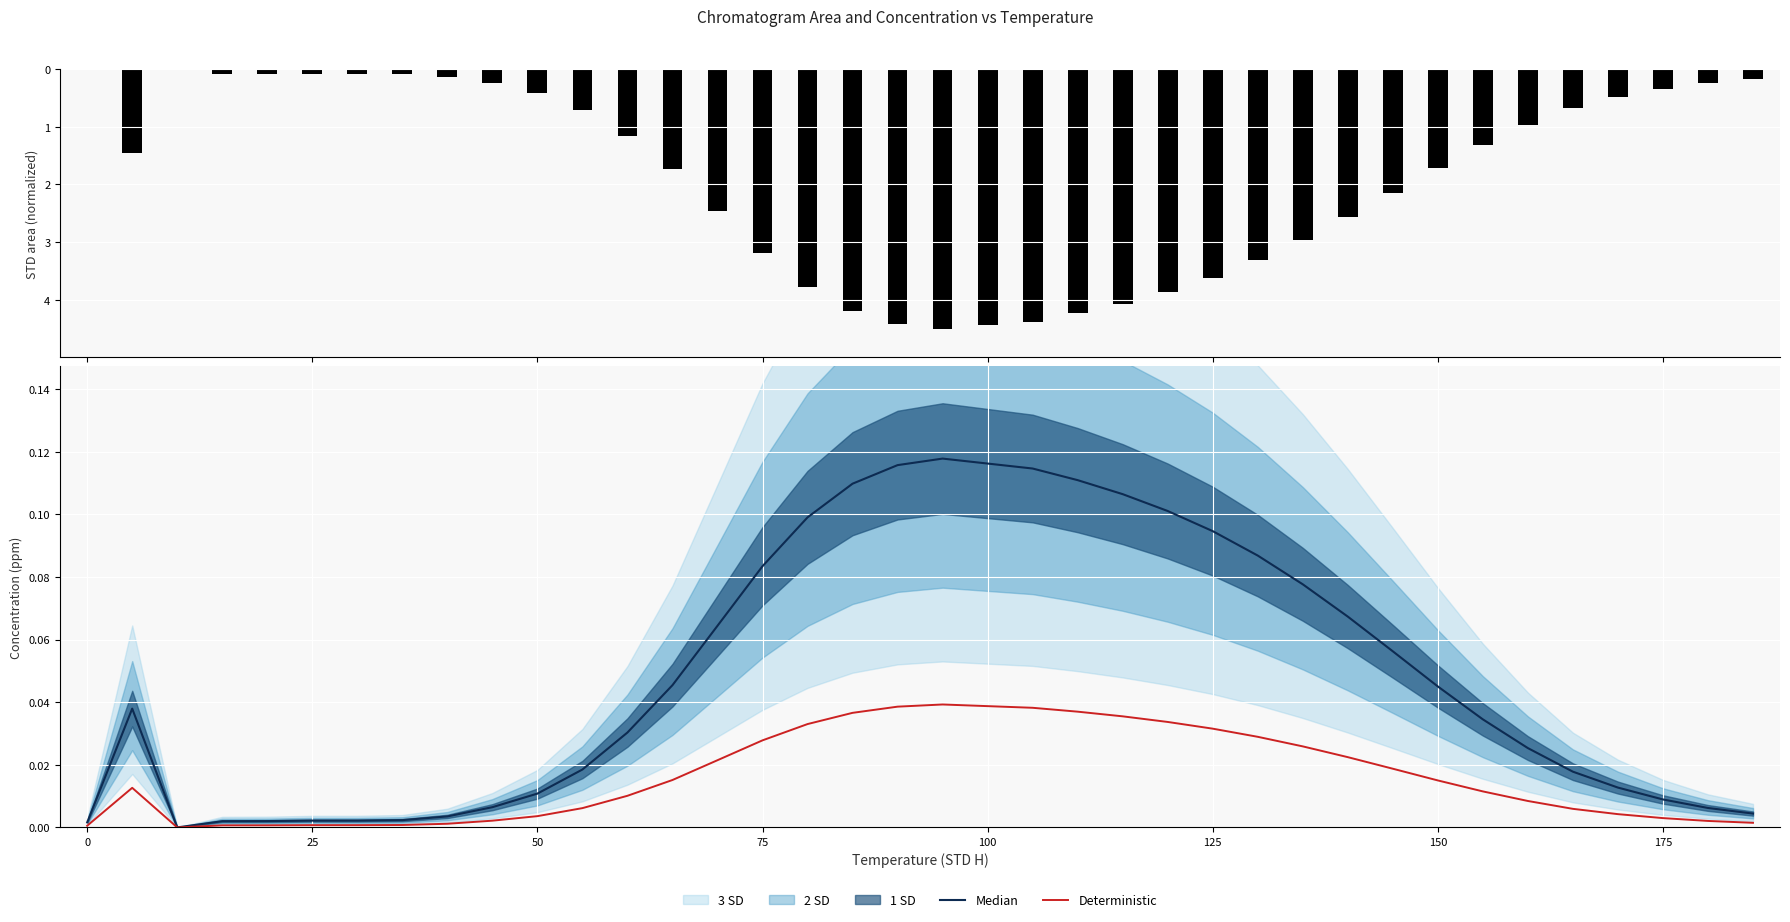

Which label corresponds to the smallest value in the chart?

25